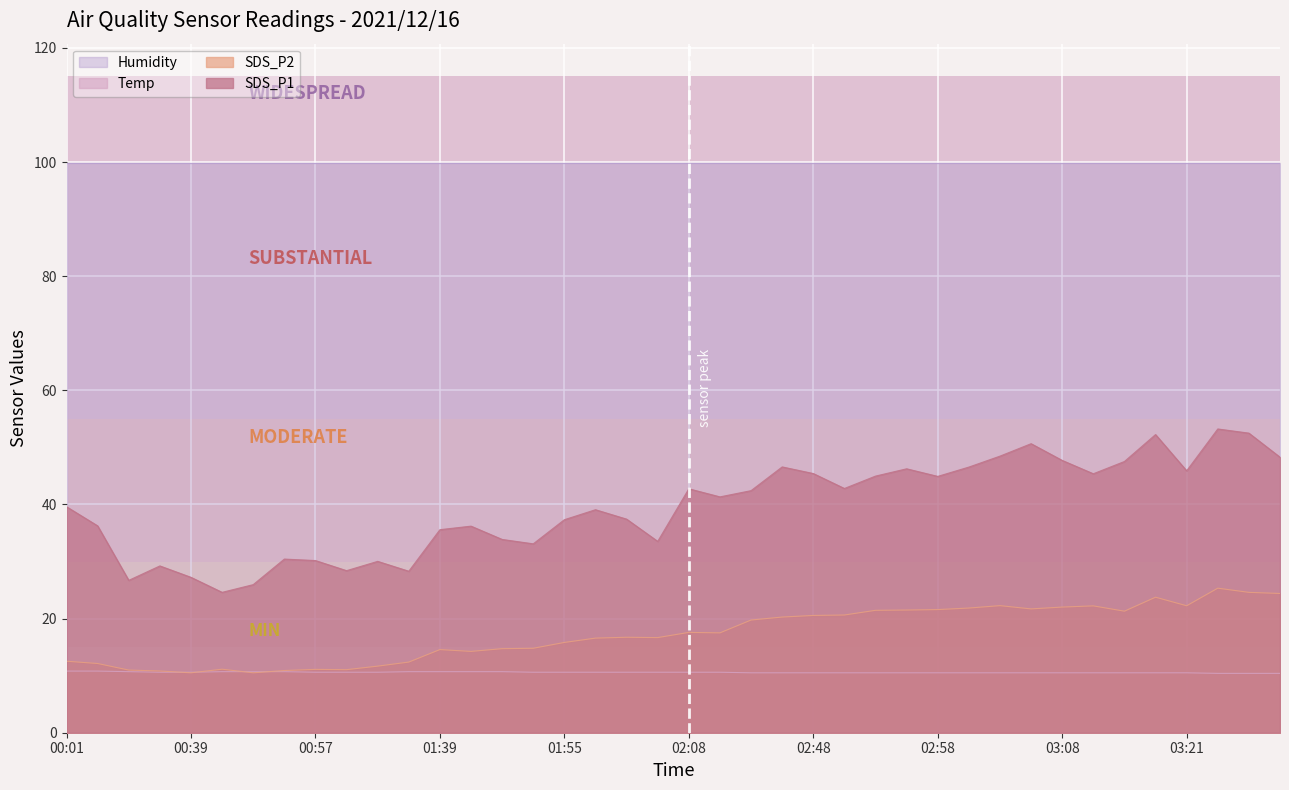

Reading right to left, what are all the values shown in this chart?

SDS_P1: 03:43=48.3	03:40=52.5	03:38=53.2	03:21=45.9	03:19=52.2	03:16=47.5	03:14=45.4	03:08=47.7	03:05=50.6	03:03=48.5	03:01=46.5	02:58=44.9	02:56=46.2	02:53=45.0	02:51=42.8	02:48=45.4	02:40=46.6	02:37=42.4	02:11=41.3	02:08=42.8	02:03=33.5	02:00=37.4	01:58=39.1	01:55=37.3	01:50=33.1	01:47=33.9	01:42=36.2	01:39=35.6	01:08=28.3	01:02=30.0	00:59=28.4	00:57=30.2	00:54=30.4	00:44=25.9	00:41=24.6	00:39=27.2	00:36=29.2	00:34=26.7	00:05=36.2	00:01=39.6
SDS_P2: 03:43=24.4	03:40=24.6	03:38=25.3	03:21=22.2	03:19=23.8	03:16=21.3	03:14=22.2	03:08=22.0	03:05=21.7	03:03=22.3	03:01=21.9	02:58=21.6	02:56=21.5	02:53=21.4	02:51=20.6	02:48=20.6	02:40=20.3	02:37=19.8	02:11=17.5	02:08=17.6	02:03=16.7	02:00=16.7	01:58=16.6	01:55=15.8	01:50=14.8	01:47=14.7	01:42=14.2	01:39=14.6	01:08=12.4	01:02=11.7	00:59=11.1	00:57=11.1	00:54=10.9	00:44=10.5	00:41=11.1	00:39=10.5	00:36=10.8	00:34=11.0	00:05=12.1	00:01=12.5
Temp: 03:43=10.4	03:40=10.4	03:38=10.4	03:21=10.5	03:19=10.5	03:16=10.5	03:14=10.5	03:08=10.5	03:05=10.5	03:03=10.5	03:01=10.5	02:58=10.5	02:56=10.5	02:53=10.5	02:51=10.5	02:48=10.5	02:40=10.5	02:37=10.5	02:11=10.6	02:08=10.6	02:03=10.6	02:00=10.6	01:58=10.6	01:55=10.6	01:50=10.6	01:47=10.7	01:42=10.7	01:39=10.7	01:08=10.7	01:02=10.6	00:59=10.6	00:57=10.6	00:54=10.7	00:44=10.7	00:41=10.7	00:39=10.6	00:36=10.6	00:34=10.7	00:05=10.8	00:01=10.8